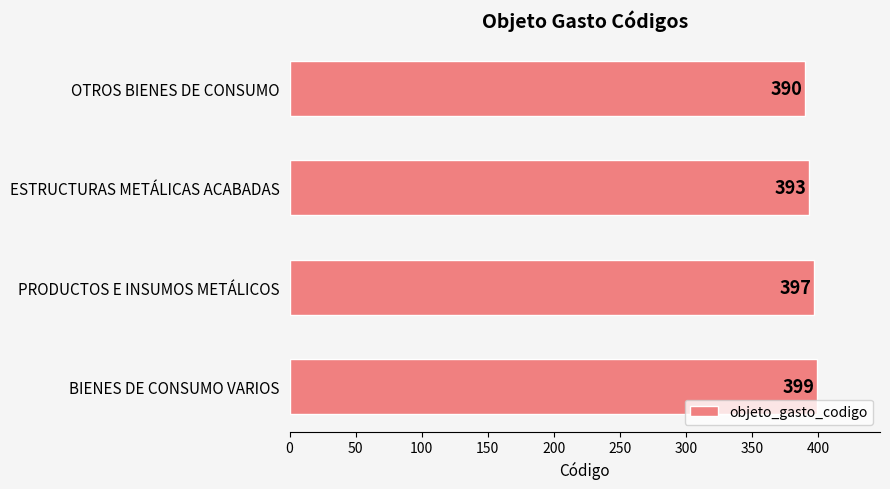

What is the sum of all values?

1579